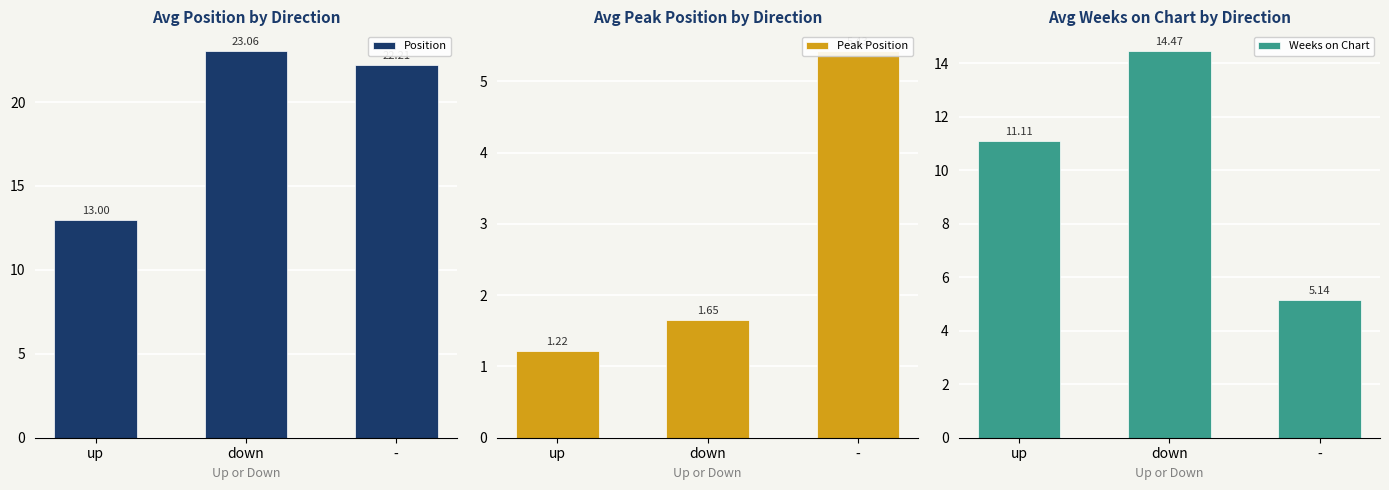

Reading left to right, transcribe all the data shown in this chart.

Position: 13.0	23.1	22.2
Peak Position: 1.2	1.6	5.4
Weeks on Chart: 11.1	14.5	5.1